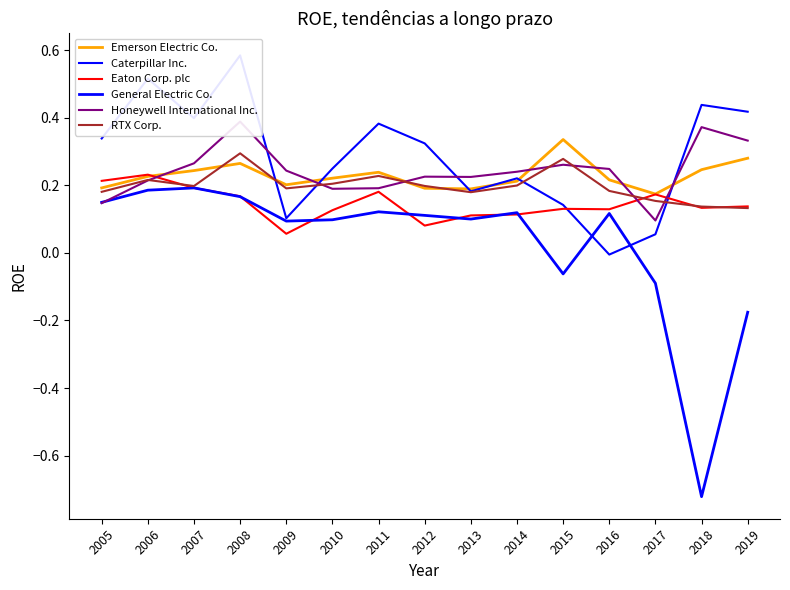

True or false: RTX Corp. has a value of 0.1 at 2019.

True